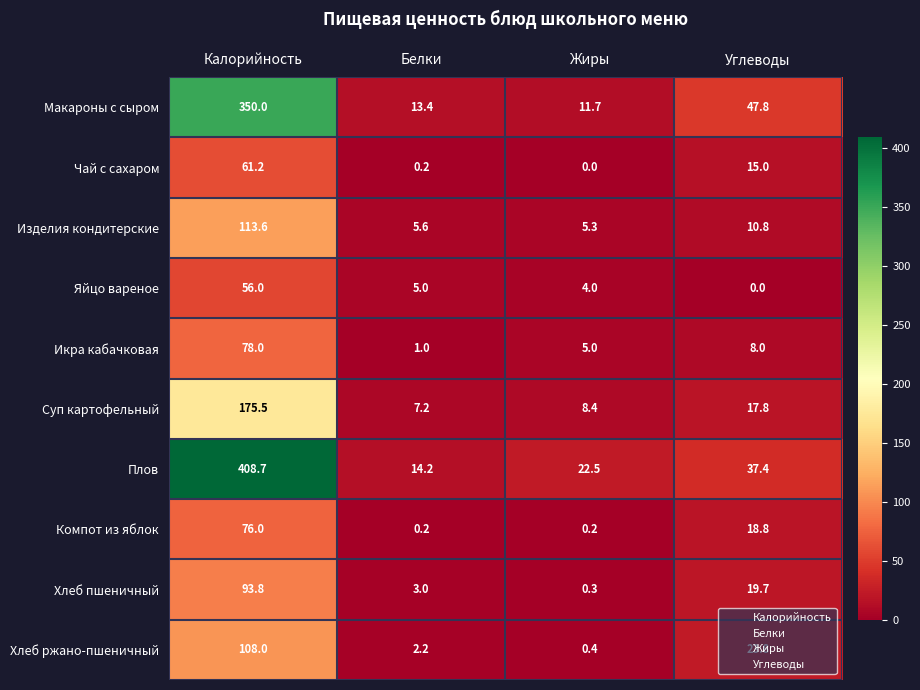

What is the difference between the highest and lowest values at Углеводы?

47.8